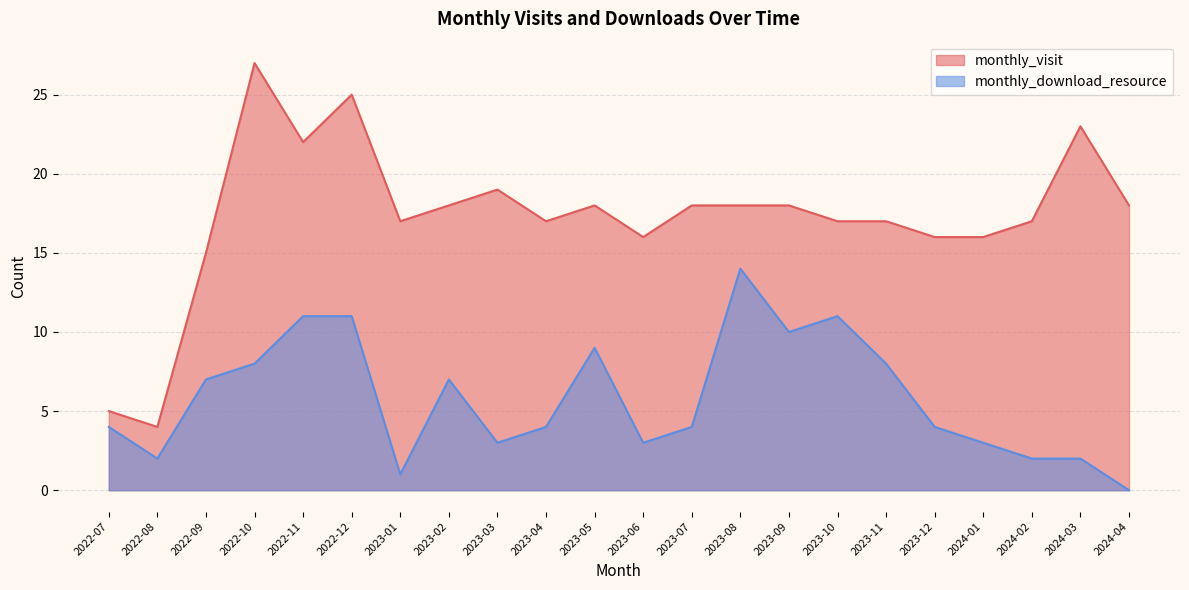

Is it true that monthly_download_resource equals 1 at 2023-01?

True